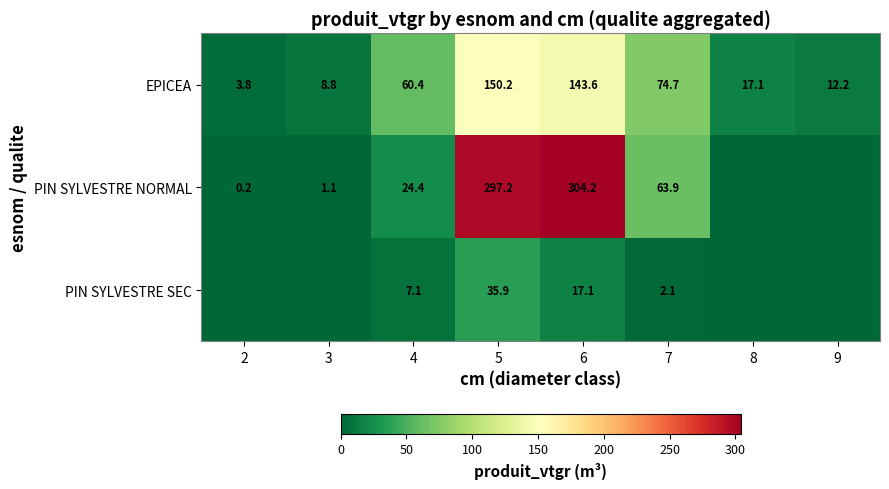

How many distinct data groups are displayed?

3